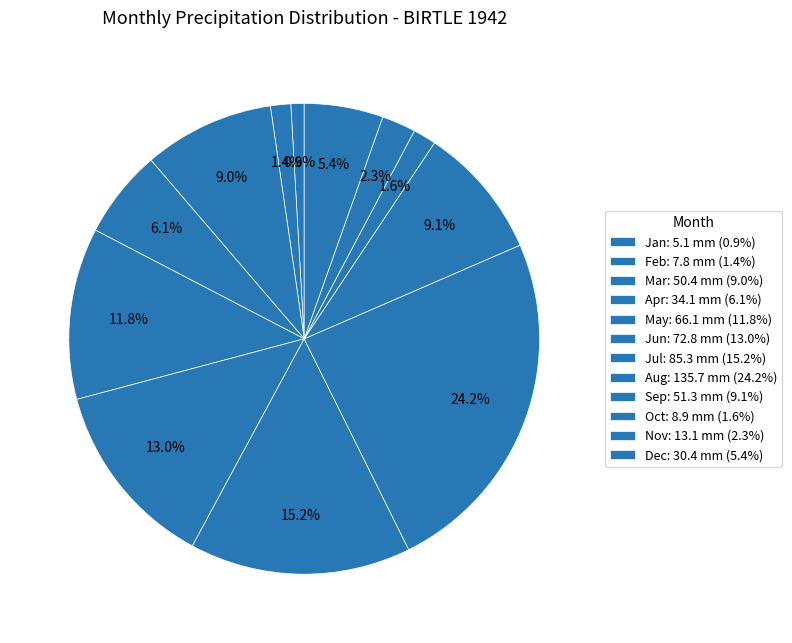

Count the number of slices in the pie.

12